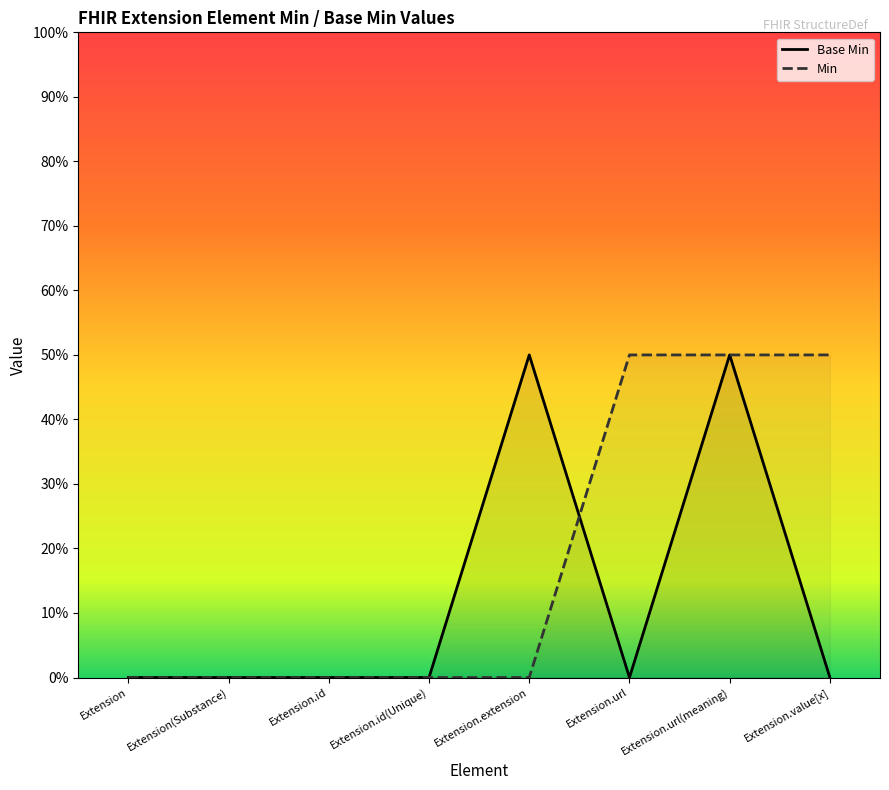

Does the chart display data point markers on the line(s)?

No